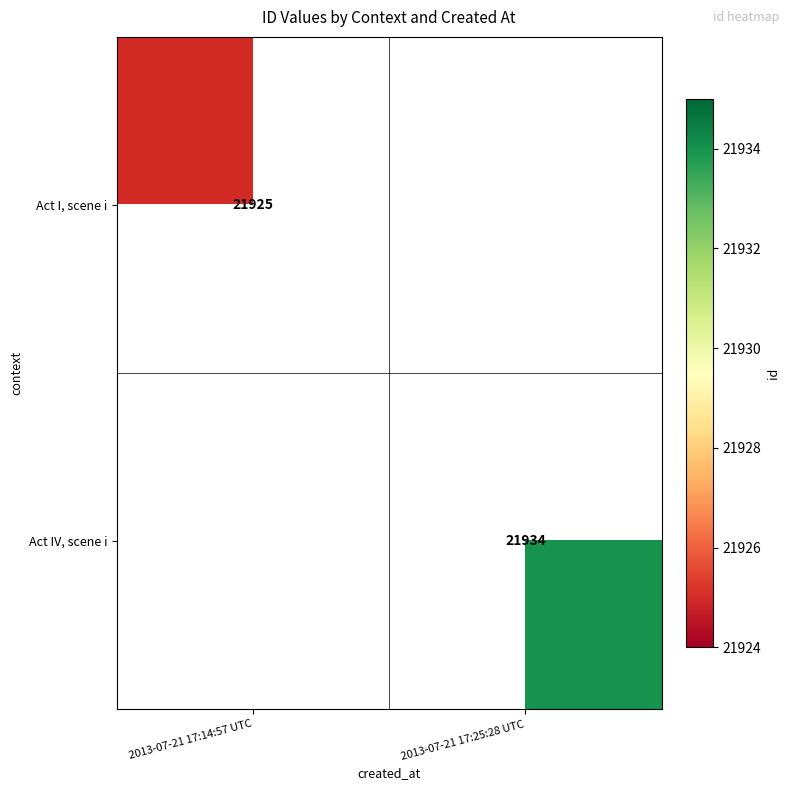

The value of Act IV, scene i at 2013-07-21 17:25:28 UTC is 12644. True or false?

False